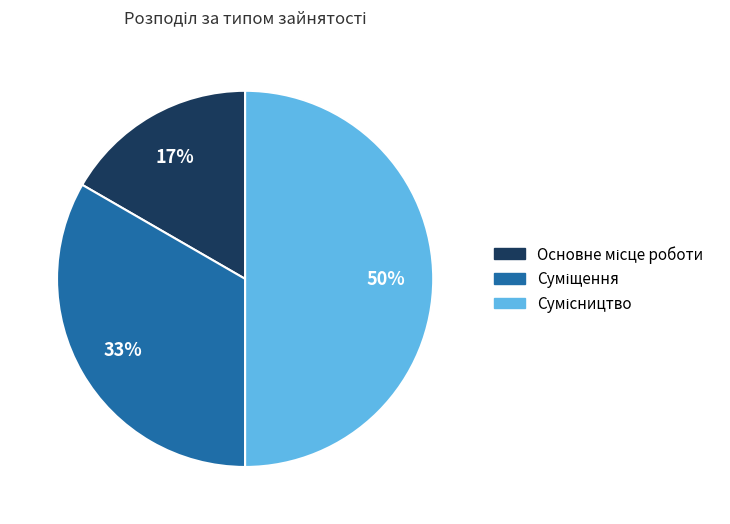

How many slices are in this pie chart?

3